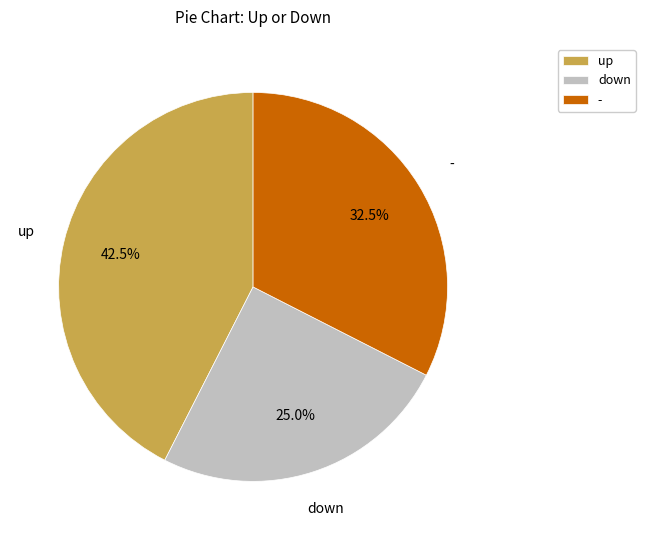

Does - represent more than half of the total?

No